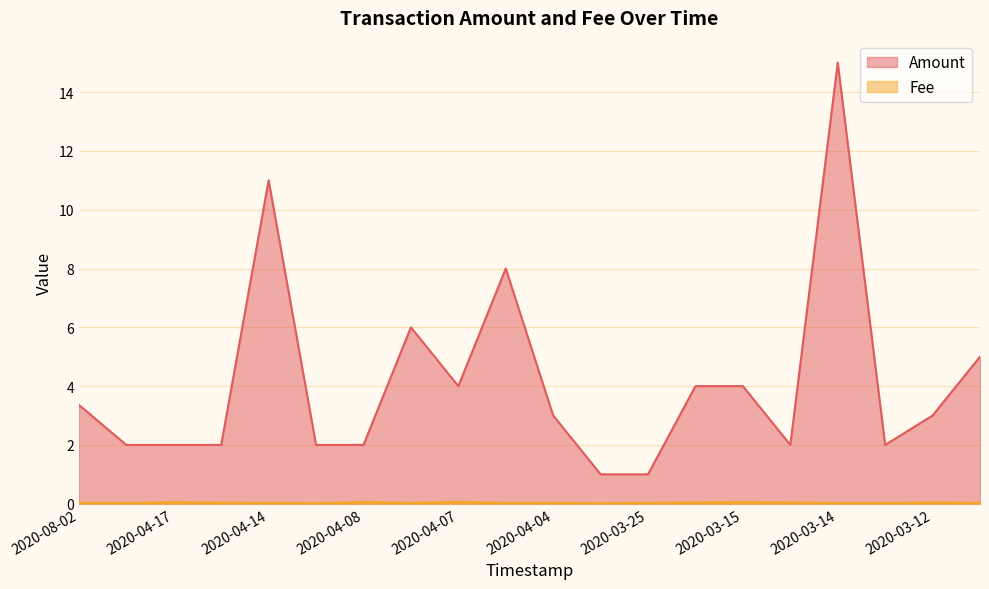

Reading left to right, transcribe all the data shown in this chart.

Amount: 3.4	2.0	2.0	2.0	11.0	2.0	2.0	6.0	4.0	8.0	3.0	1.0	1.0	4.0	4.0	2.0	15.0	2.0	3.0	5.0
Fee: 0.0	0.0	0.1	0.0	0.0	0.0	0.1	0.0	0.1	0.0	0.0	0.0	0.0	0.0	0.1	0.0	0.0	0.0	0.0	0.0